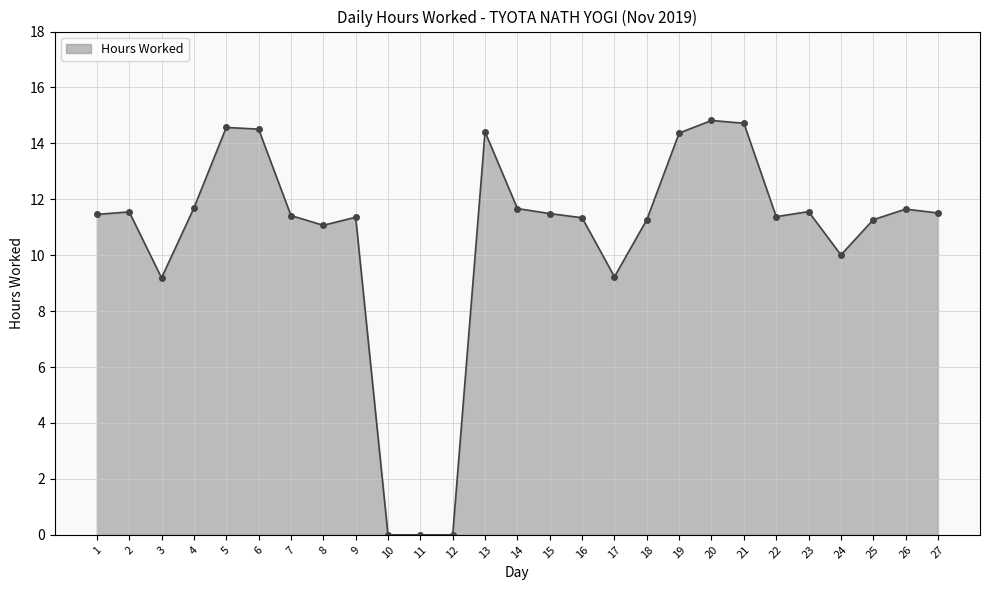

True or false: the data has more than 1 interior local peaks.

True